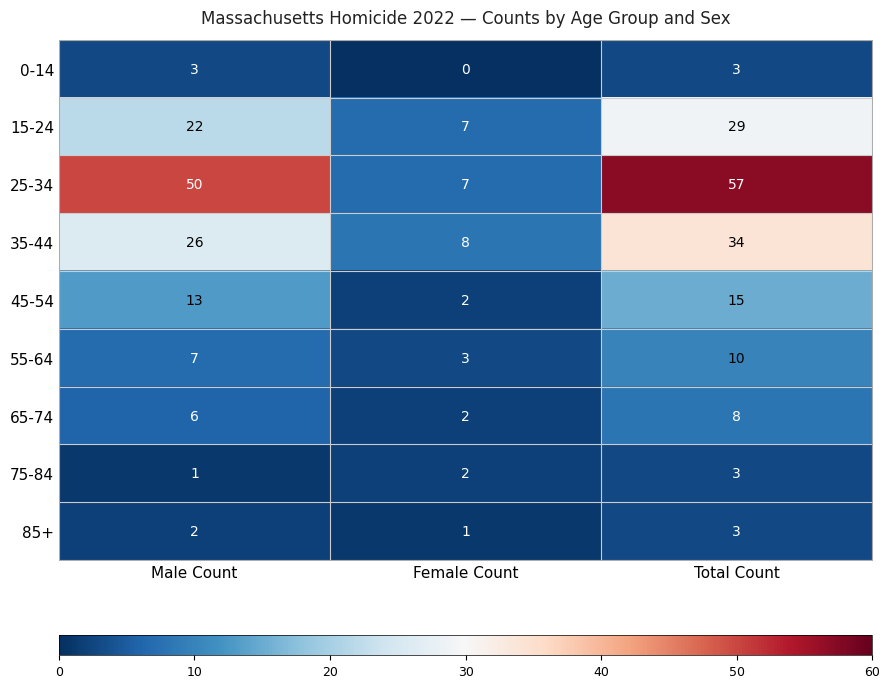

Between Male Count and Female Count, which series saw the biggest shift?

25-34